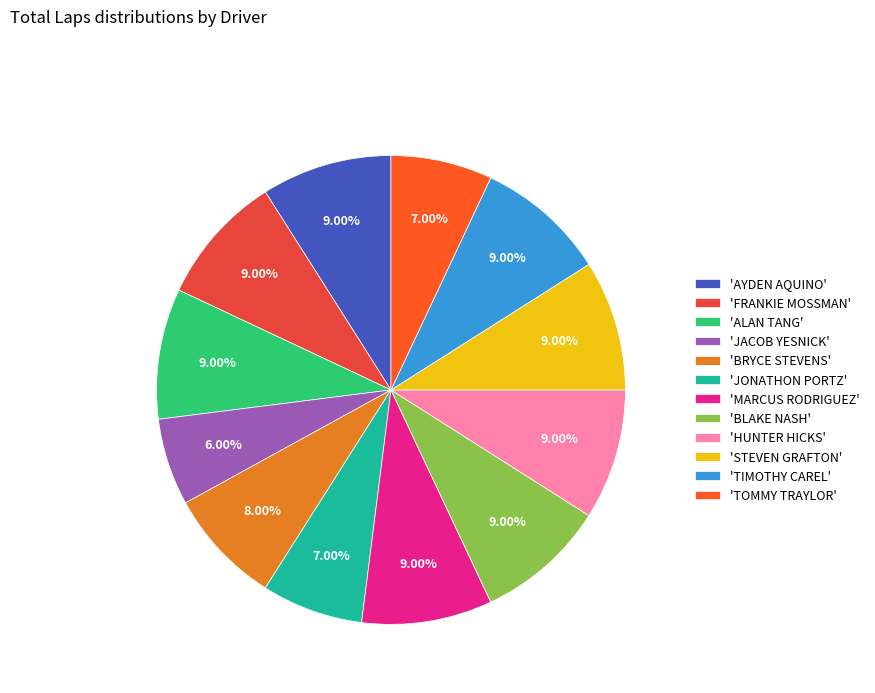

Which category has the smallest portion of the pie?

'JACOB YESNICK'